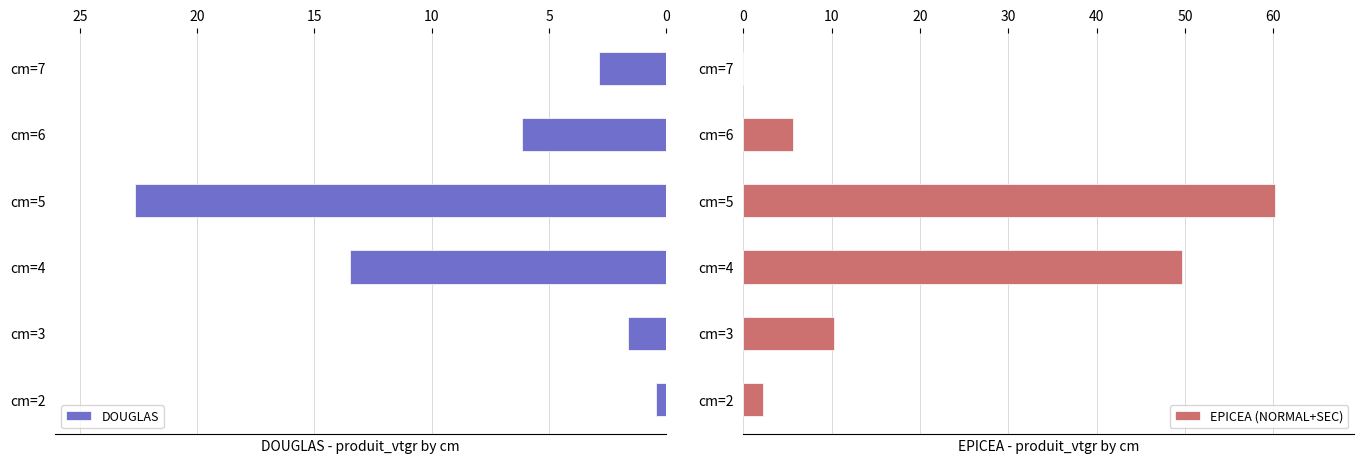

The value of EPICEA (NORMAL+SEC) at cm=6 is 5.6. True or false?

True